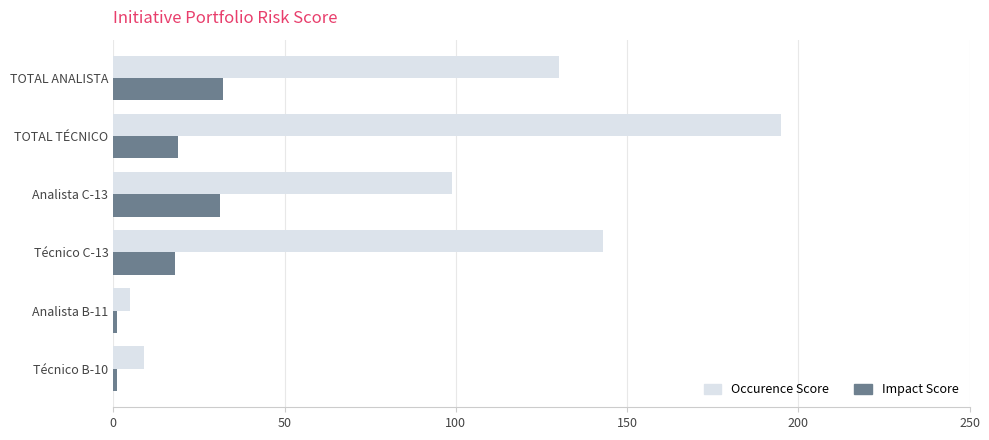

True or false: Occurence Score has a value of 99 at Analista C-13.

True